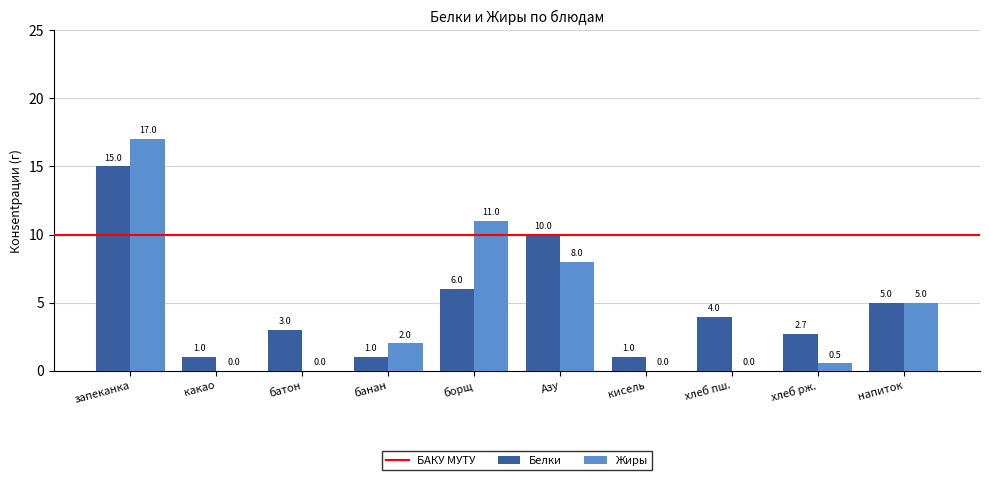

How many values in Жиры are above zero?

6